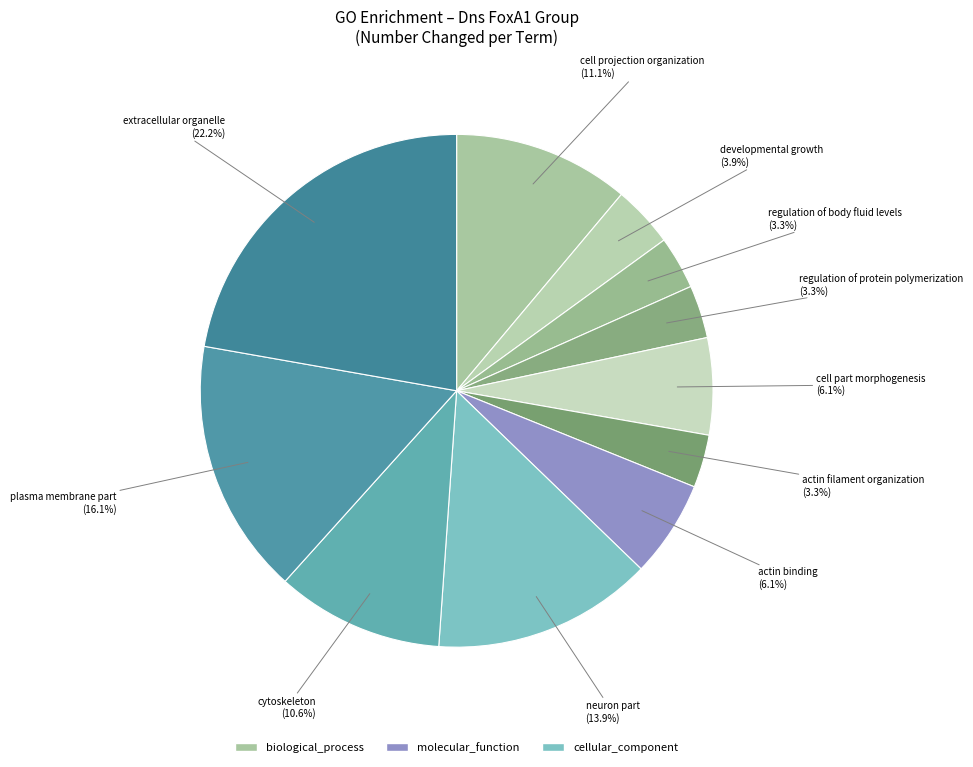

How many slices are in this pie chart?

11